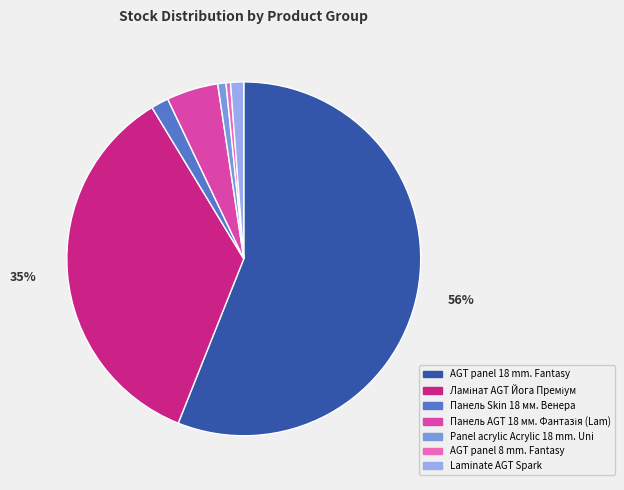

To the nearest percent, what percentage of the pie is AGT panel 18 mm. Fantasy?

56%